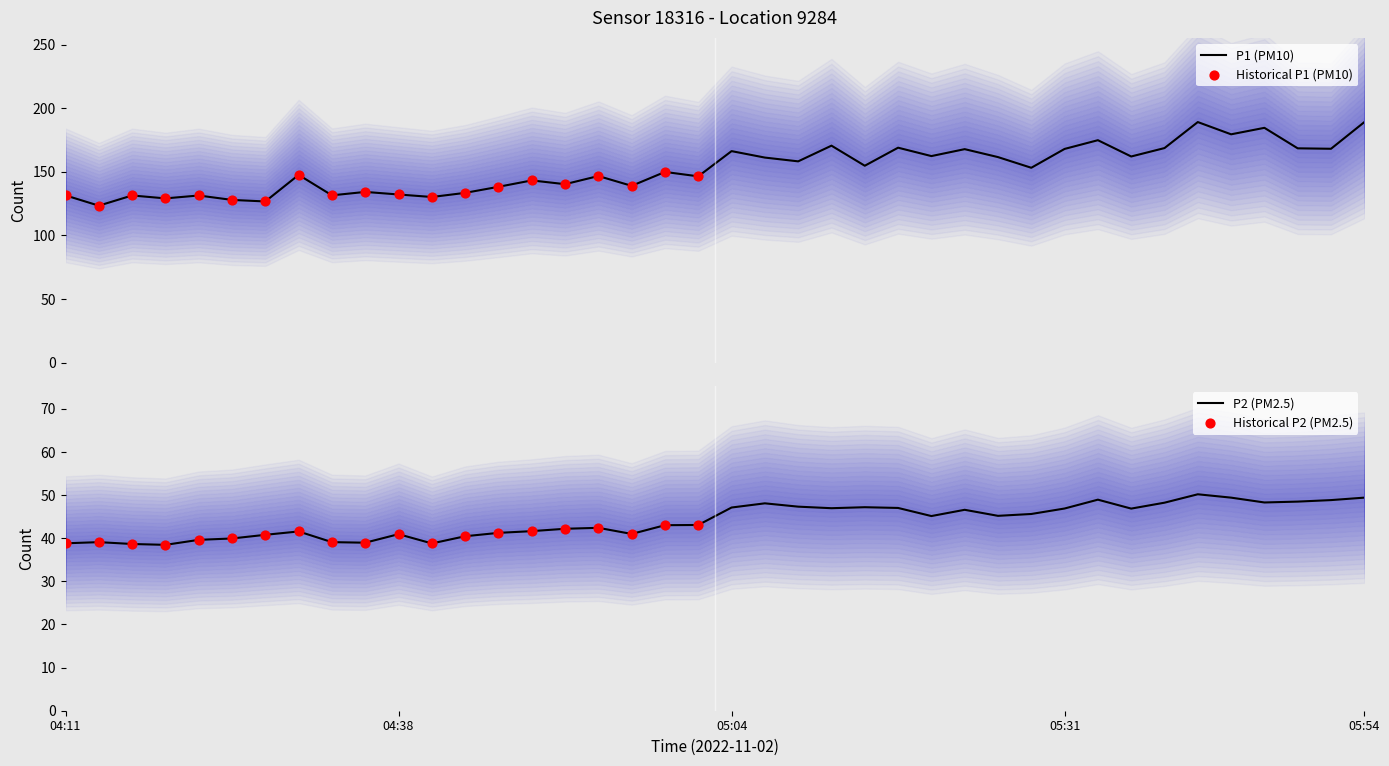

Which series has the largest Y range (max minus min)?

P1